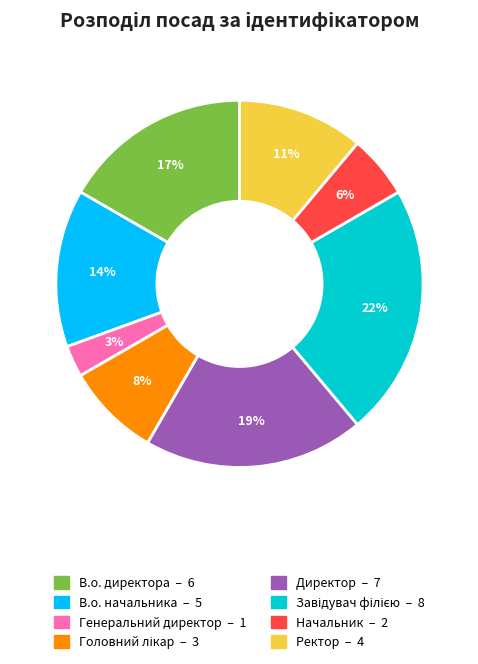

To the nearest percent, what percentage of the pie is Директор?

19%